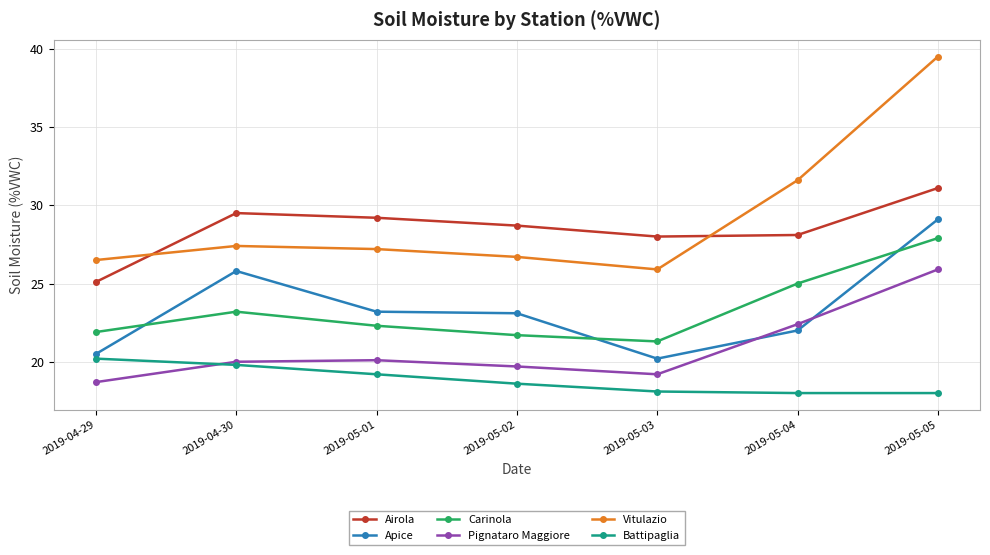

Which series changed the most between 2019-04-30 and 2019-05-01?

Apice